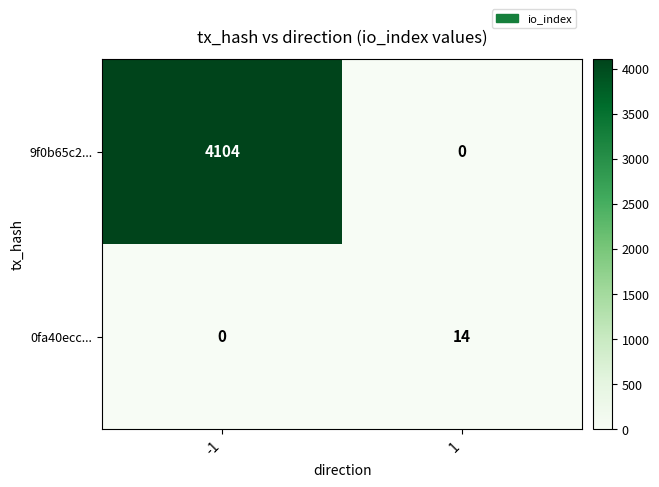

What is the sum of all 9f0b65c2... values?

4104